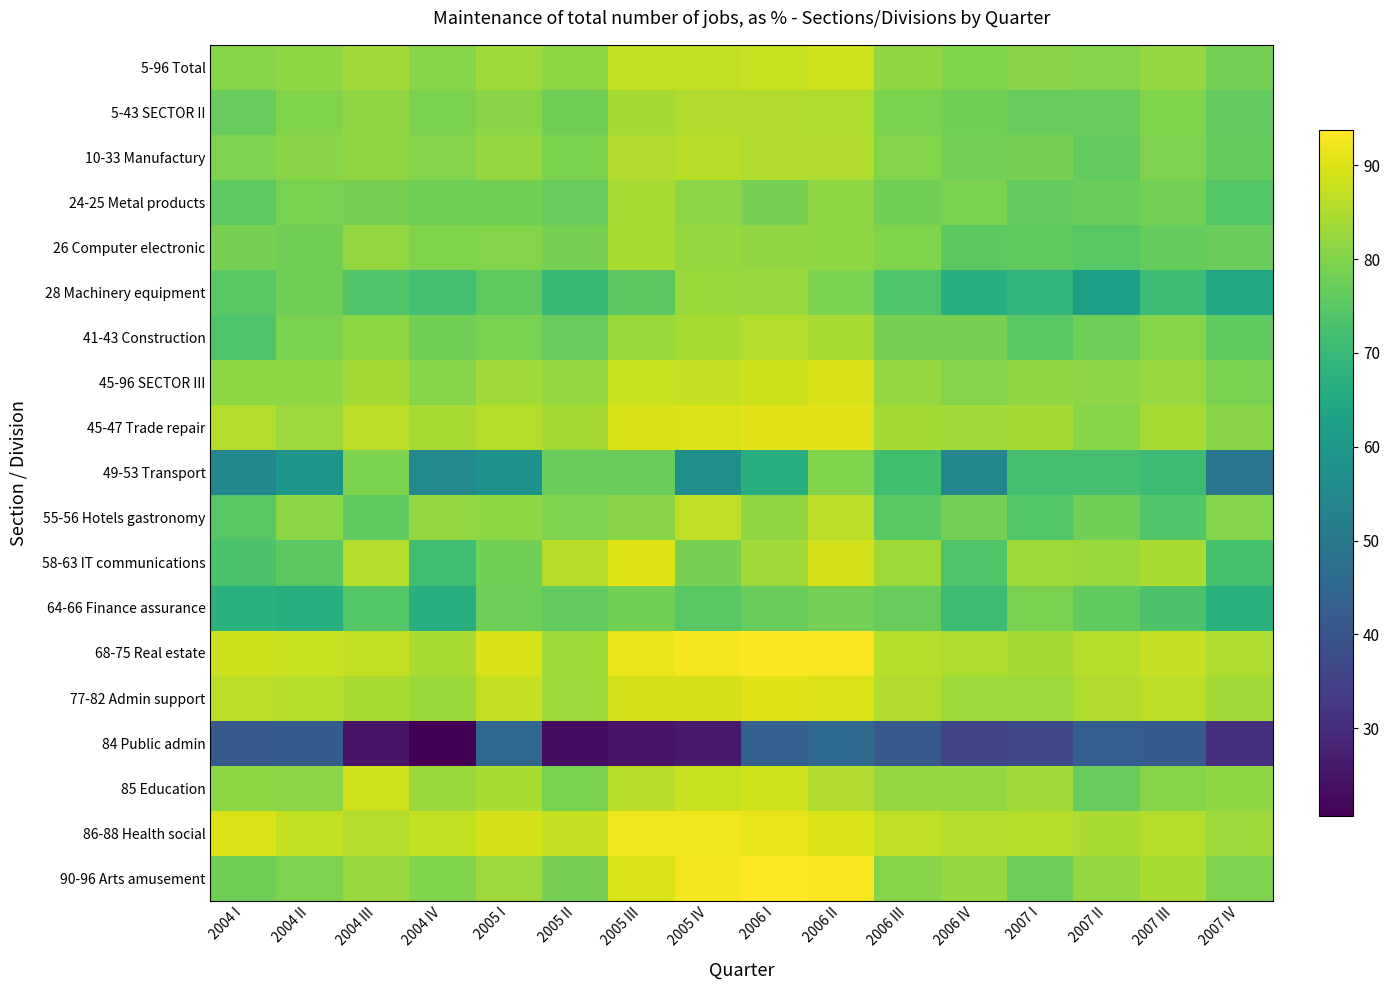

List the series in order of their peak value, lowest first.

84 Public admin, 64-66 Finance assurance, 49-53 Transport, 28 Machinery equipment, 24-25 Metal products, 26 Computer electronic, 5-43 SECTOR II, 41-43 Construction, 10-33 Manufactury, 55-56 Hotels gastronomy, 85 Education, 5-96 Total, 45-96 SECTOR III, 77-82 Admin support, 58-63 IT communications, 45-47 Trade repair, 86-88 Health social, 68-75 Real estate, 90-96 Arts amusement